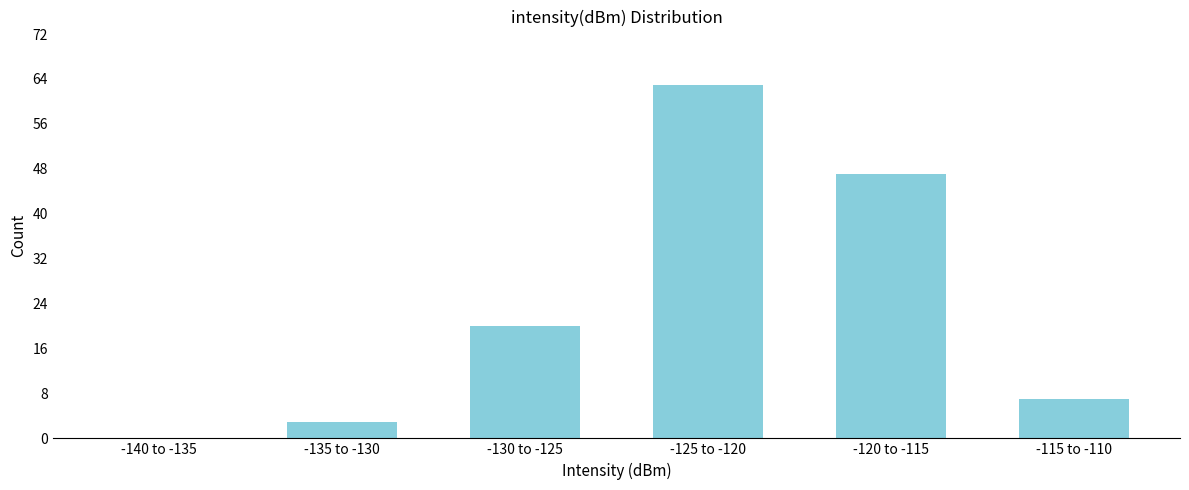

Reading left to right, what are all the values shown in this chart?

-140 to -135=0	-135 to -130=3	-130 to -125=20	-125 to -120=63	-120 to -115=47	-115 to -110=7